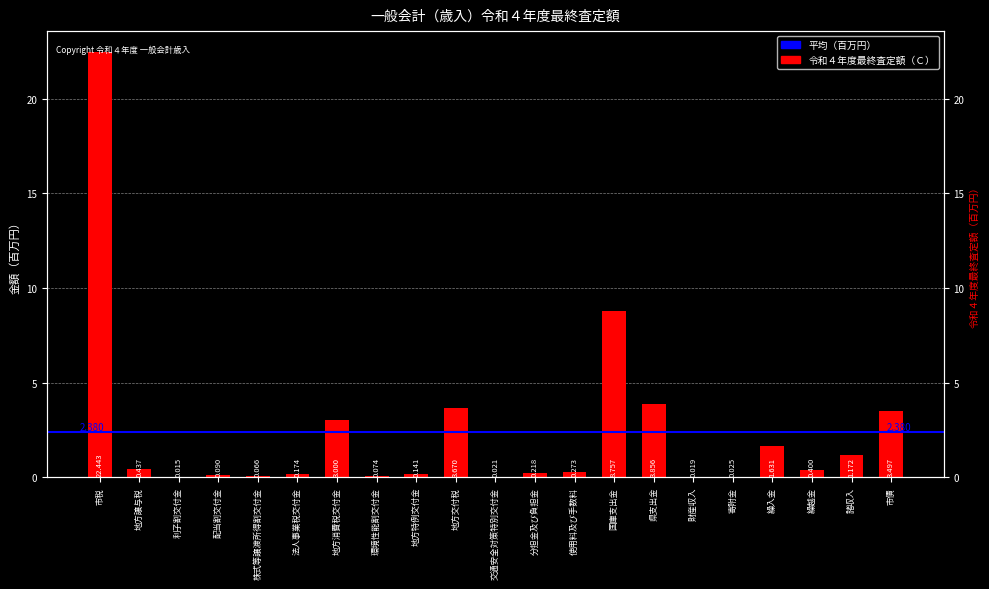

What is the label of the 8th bar from the left?

環境性能割交付金